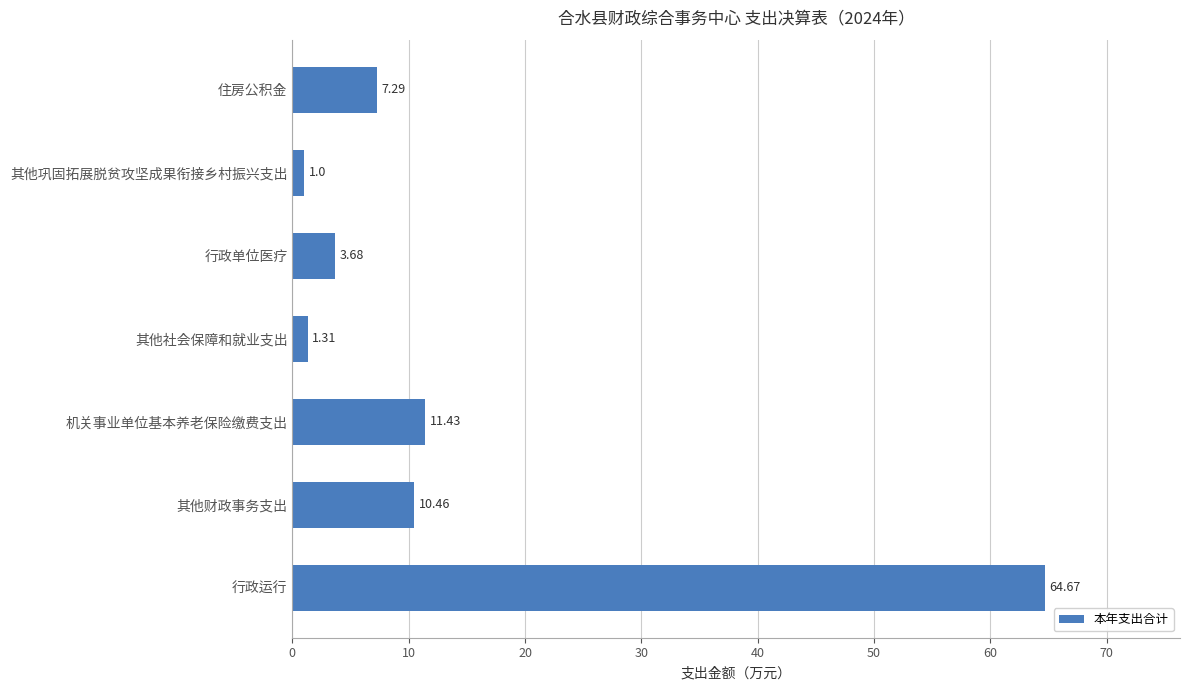

Where is the data nearest to the value 32?

机关事业单位基本养老保险缴费支出